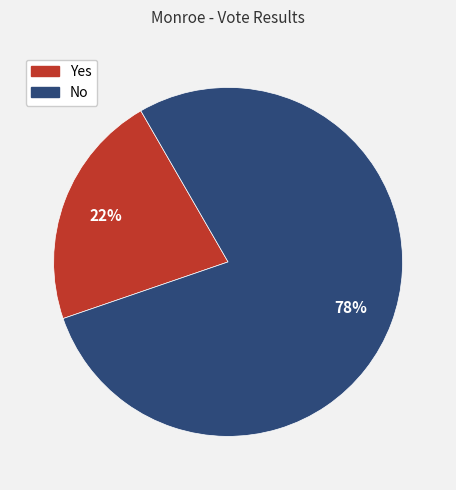

Count the number of slices in the pie.

2